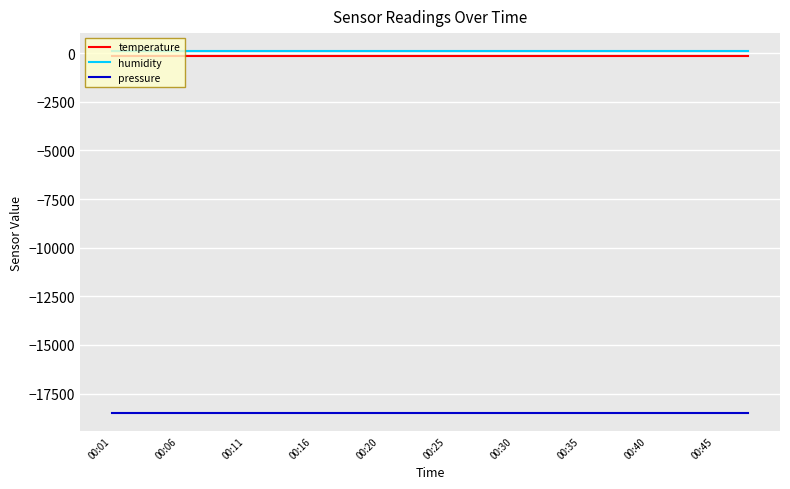

True or false: temperature and humidity intersect in this chart.

False